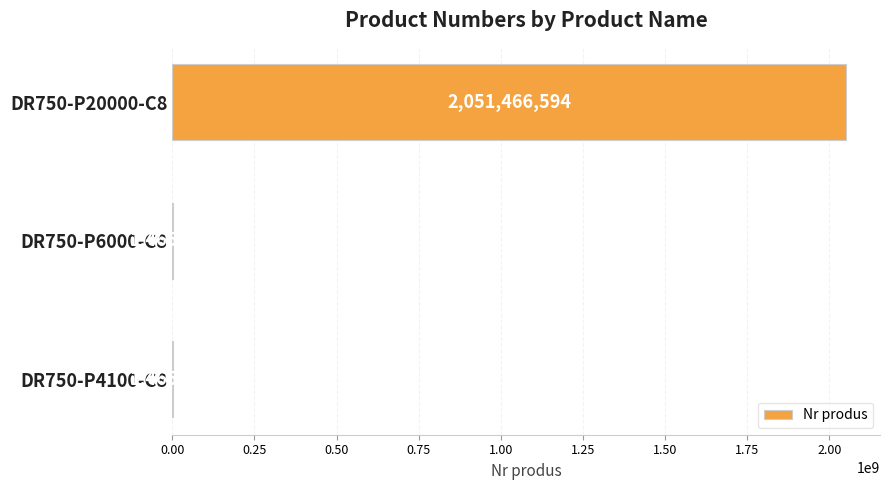

Are the bars horizontal?

Yes